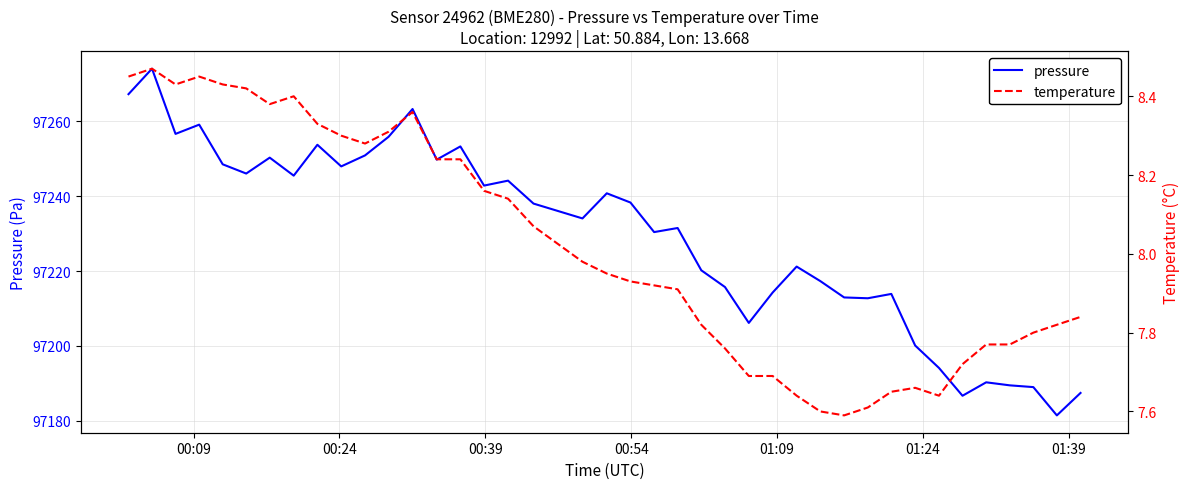

What is the highest value of the pressure series?

97274.1